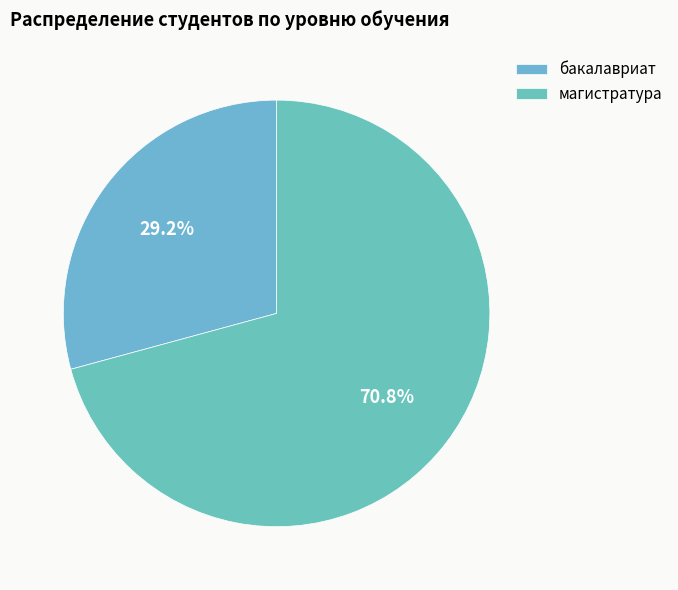

To the nearest percent, what is the difference between the largest and smallest slice percentages?

42%